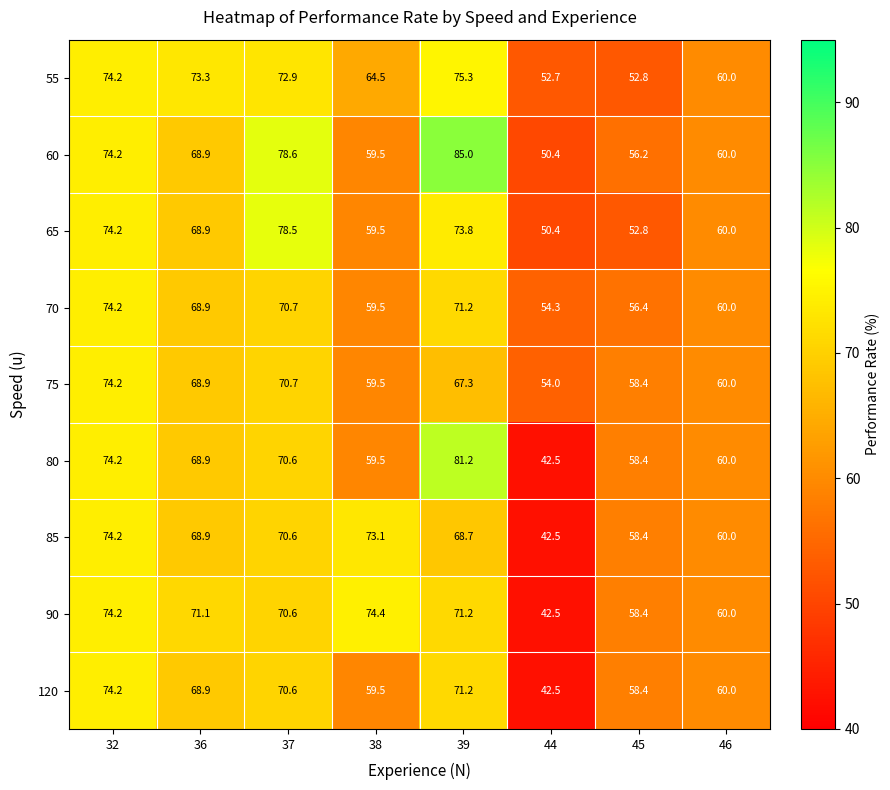

At which category is the sum across all series the highest?

32